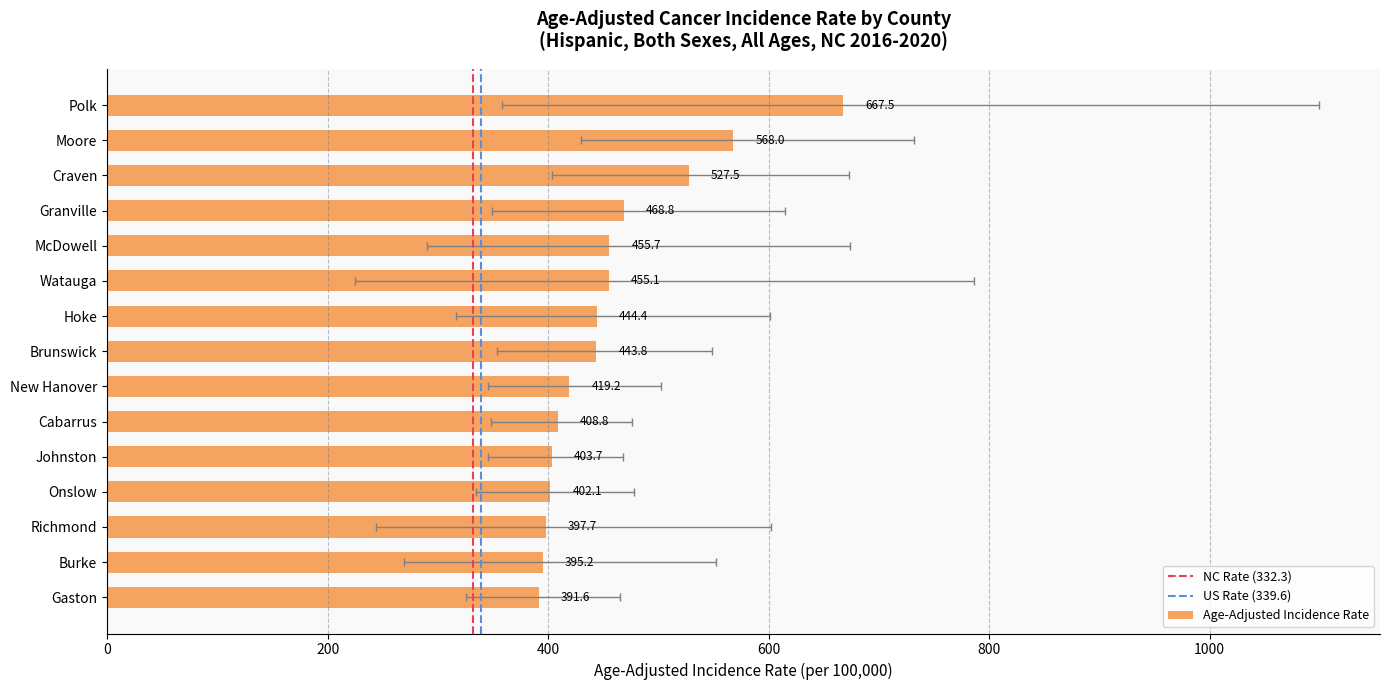

Is the value of Age-Adjusted Incidence Rate at Gaston greater than the value of Upper 95% CI at Burke?

No